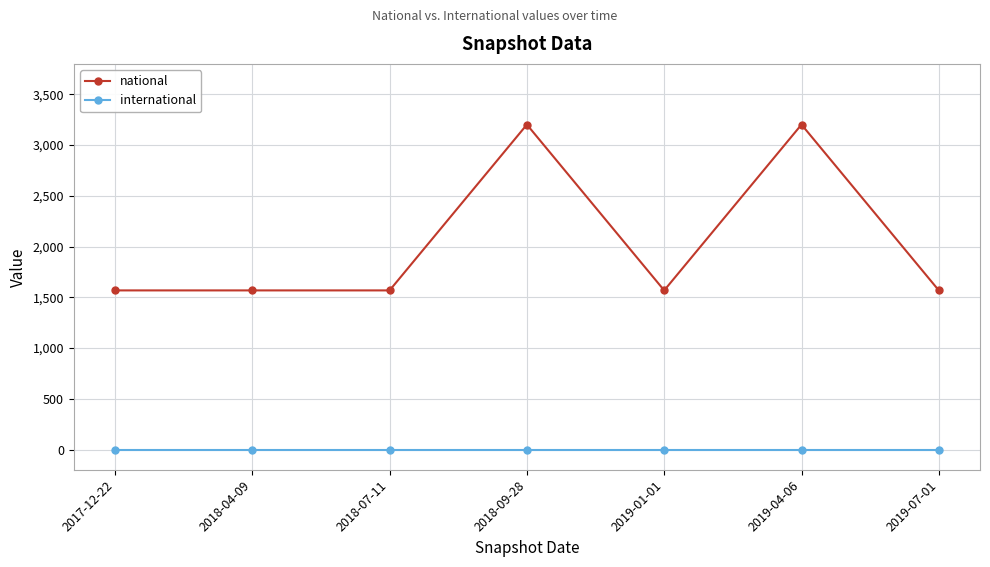

Does the chart have visible grid lines?

Yes